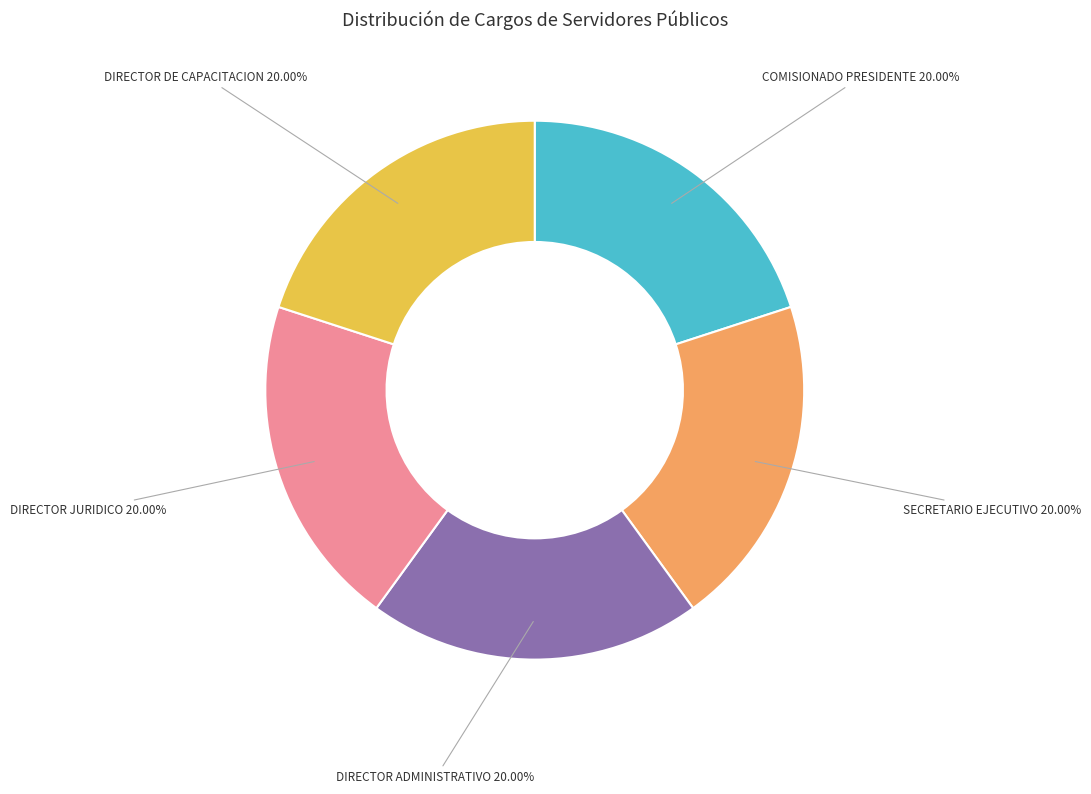

Is it true that SECRETARIO EJECUTIVO is 1% of the pie?

False